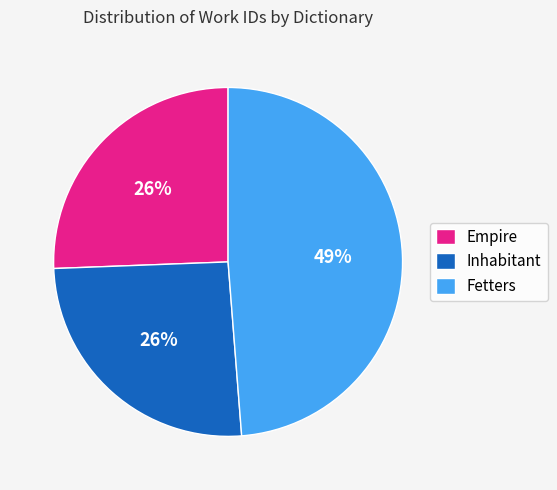

Does any single category account for the majority?

No